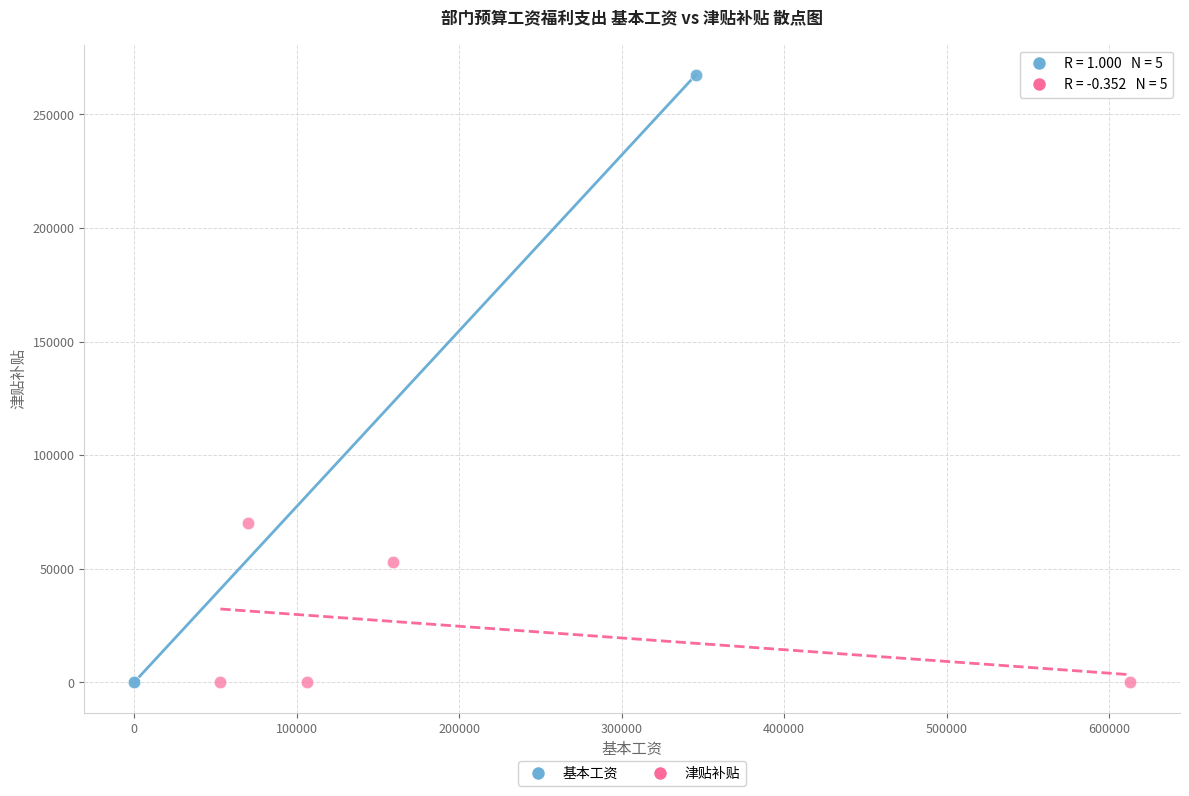

Which series contains the highest Y value?

基本工资